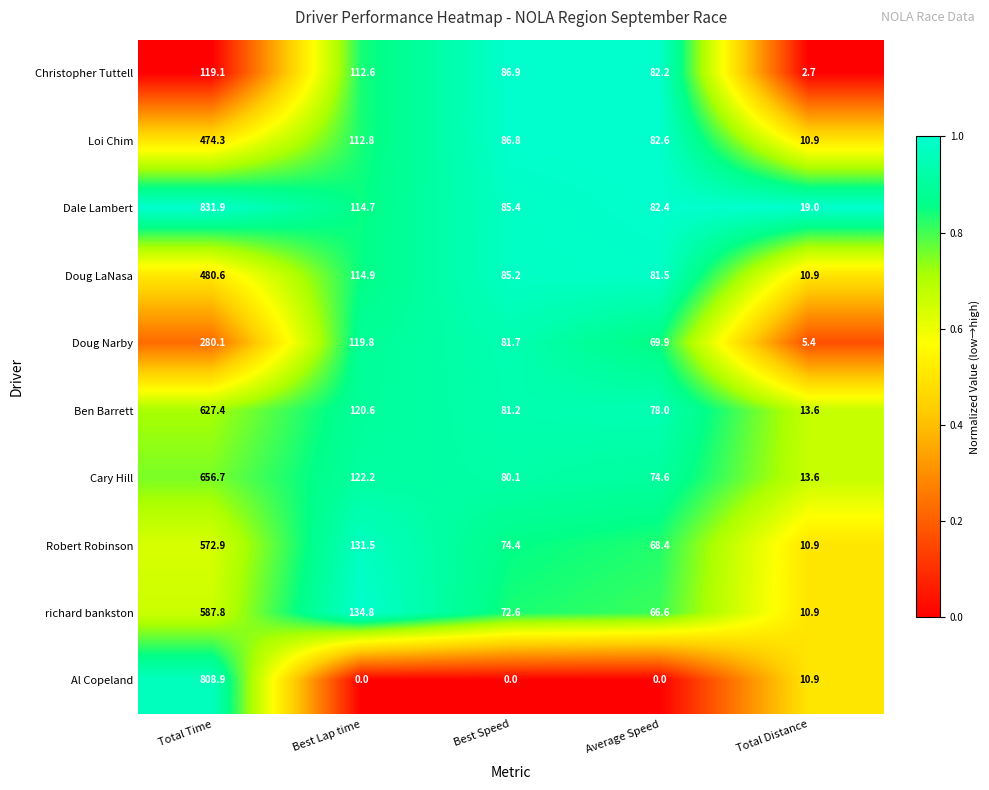

What is the greatest value displayed?

831.9